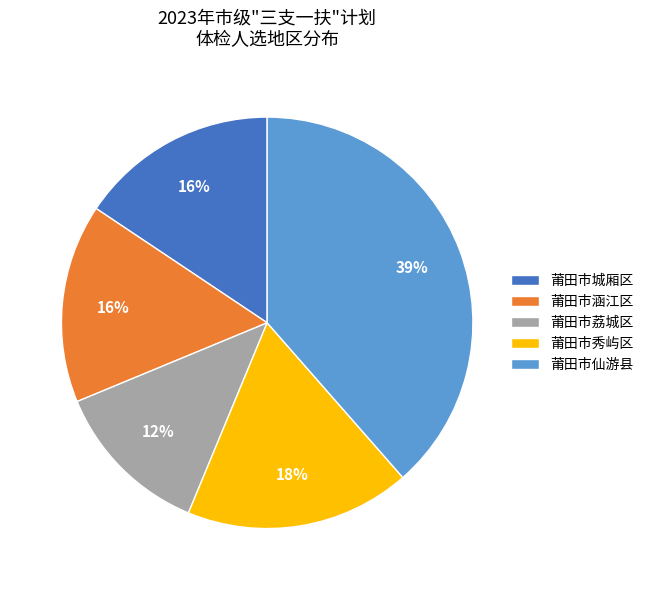

Count the number of slices in the pie.

5